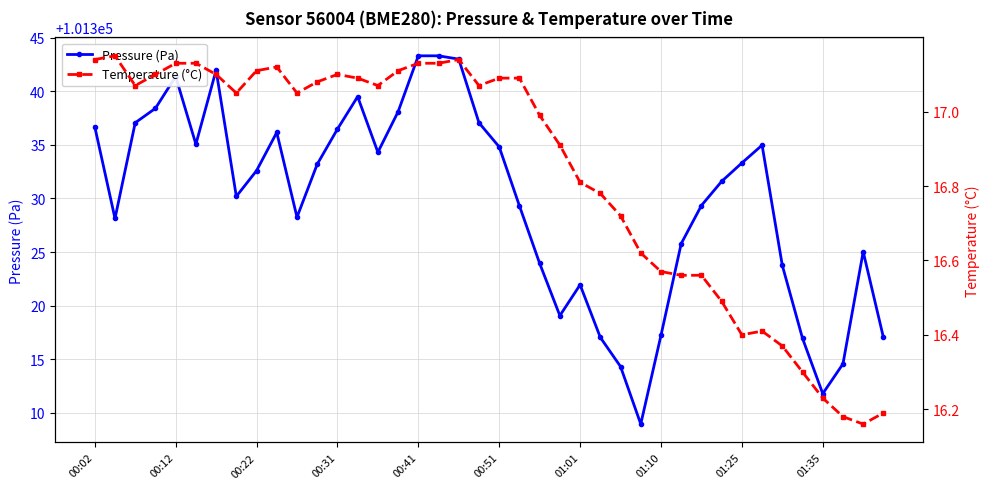

The Pressure (Pa) series shows 101332.6 at 00:22. True or false?

True